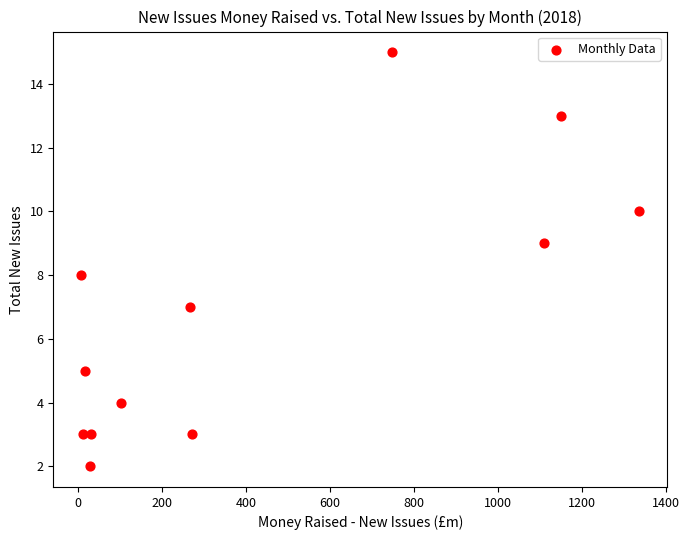

What is the range of Y values (max minus min)?

13